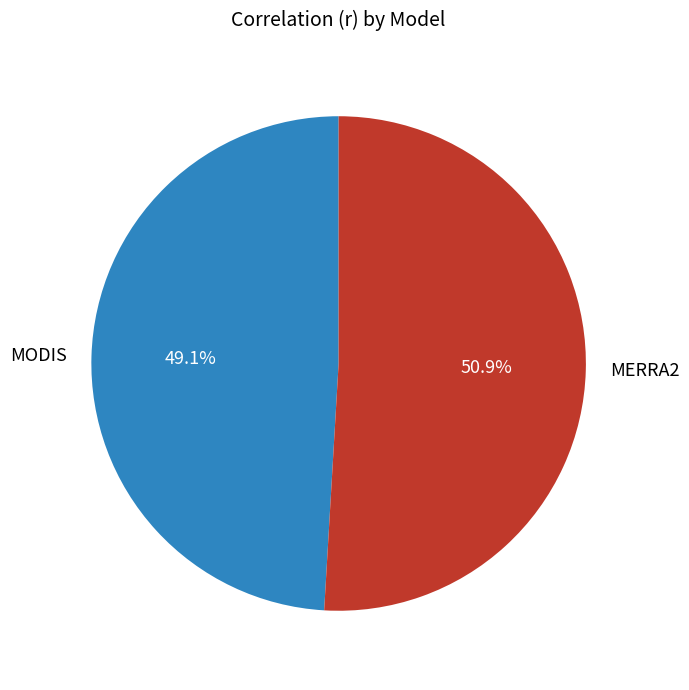

Between MERRA2 and MODIS, which is larger?

MERRA2